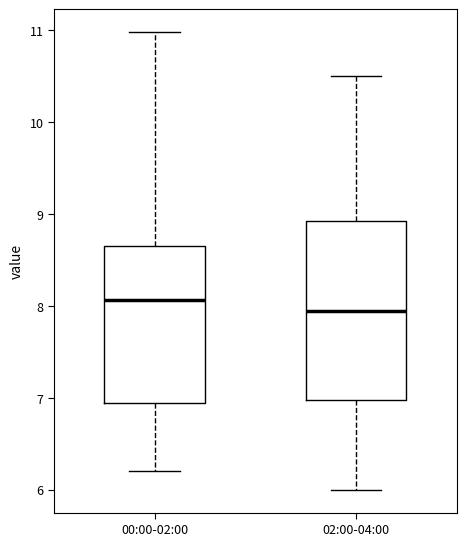

Reading left to right, transcribe this box plot: for each box, give where its median line is, the range the box spans, and where its two whiskers end, as read against the y-axis. The values are not printed on the chart, so give them approximately, as read against the axis.

00:00-02:00: median 8.1, box 6.9 to 8.7, whiskers 6.2 to 11.0
02:00-04:00: median 8.0, box 7.0 to 8.9, whiskers 6.0 to 10.5